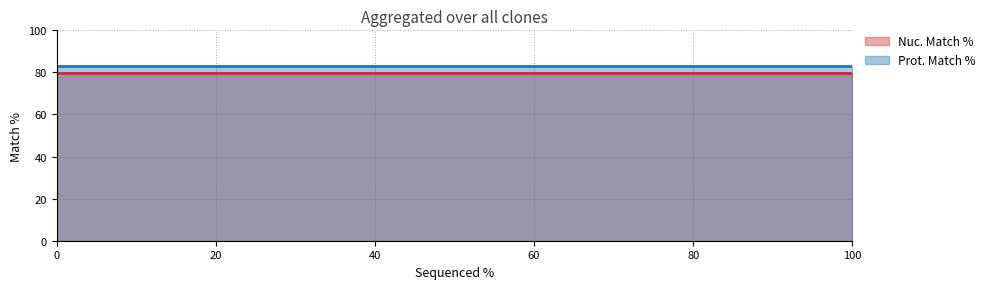

The Prot. Match % series shows 46.6 at 0. True or false?

False